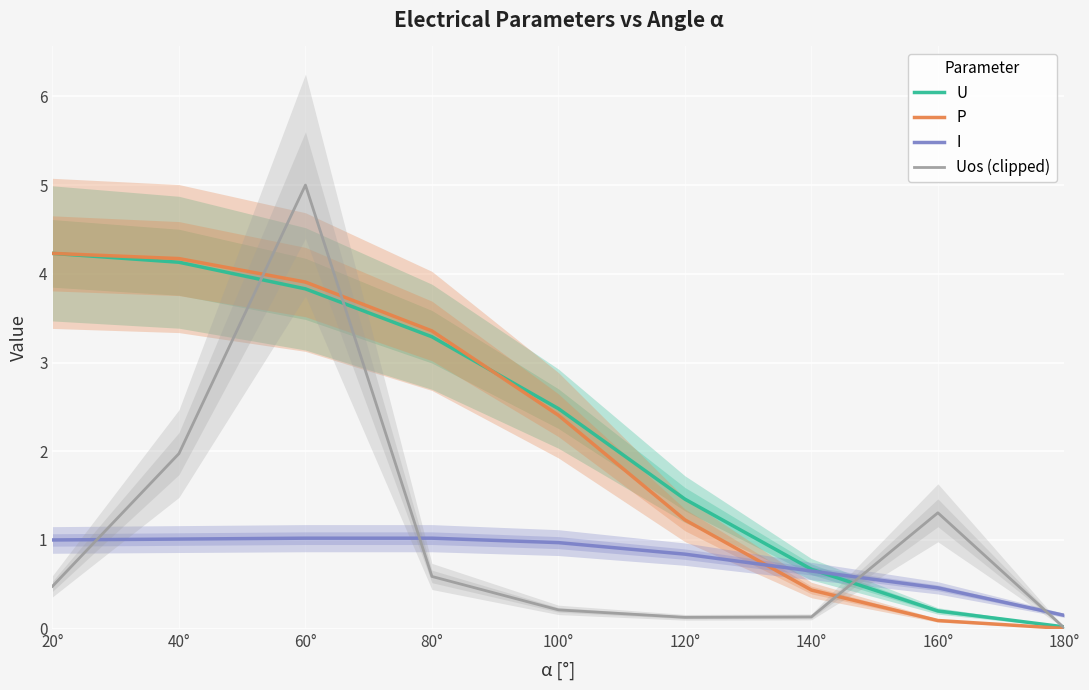

What is the spread (max minus min) of values at 100°?

2.3